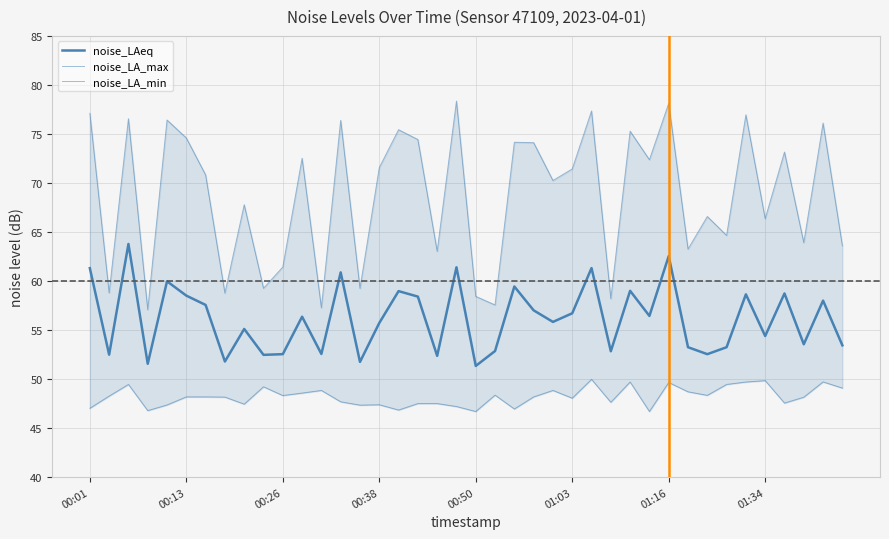

The value of noise_LAeq at 24 is 85.4. True or false?

False